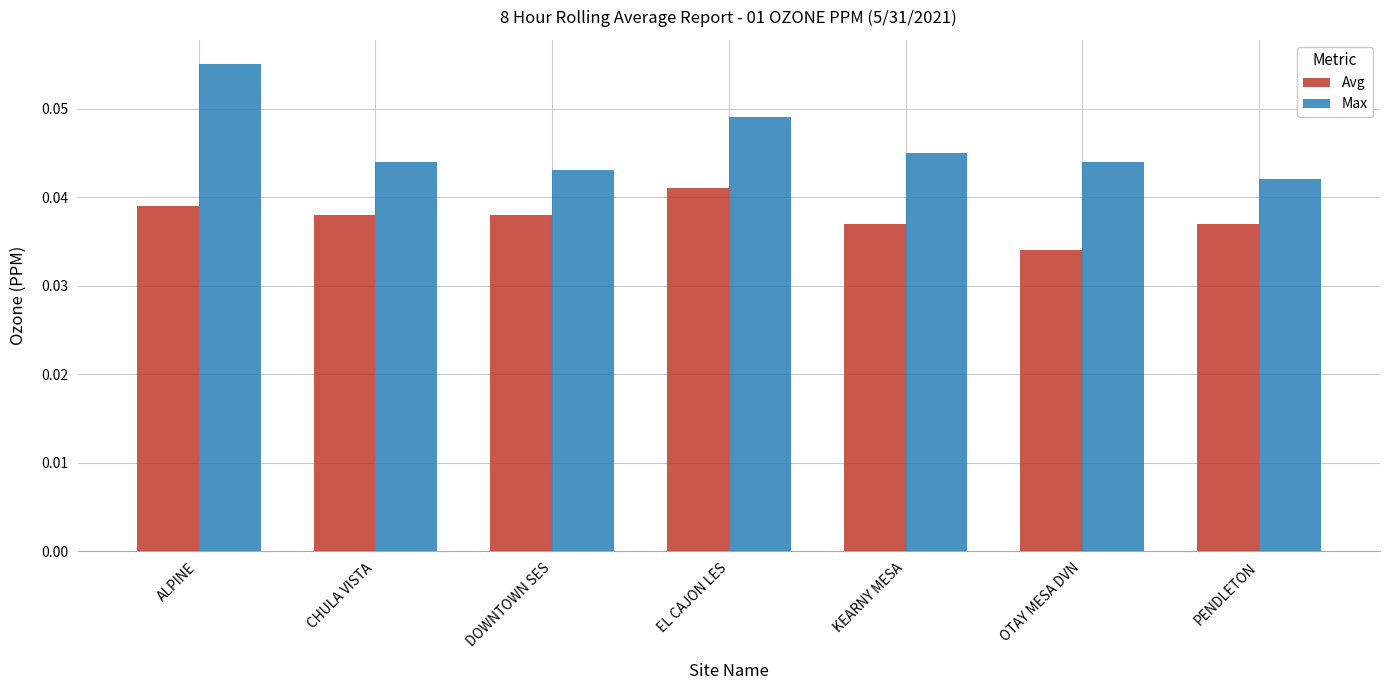

Rank the series at OTAY MESA DVN from lowest to highest value.

Avg, Max